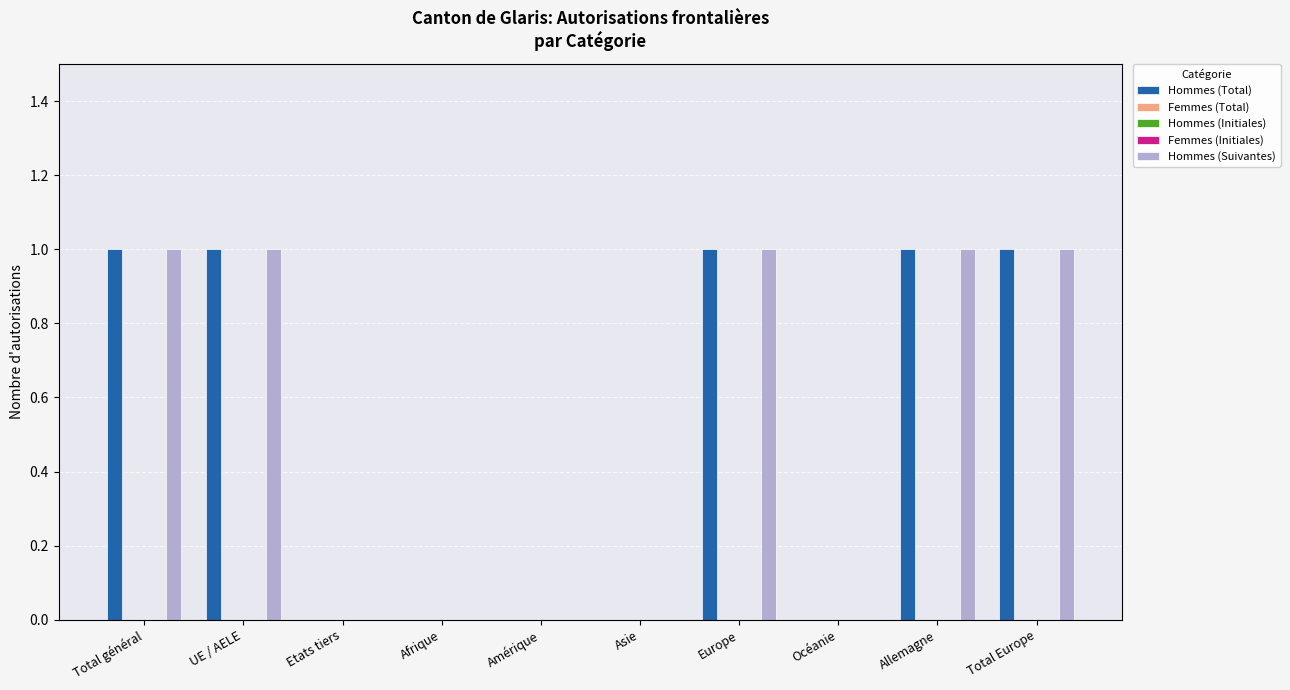

Which series has the largest total across all categories?

Hommes (Total)